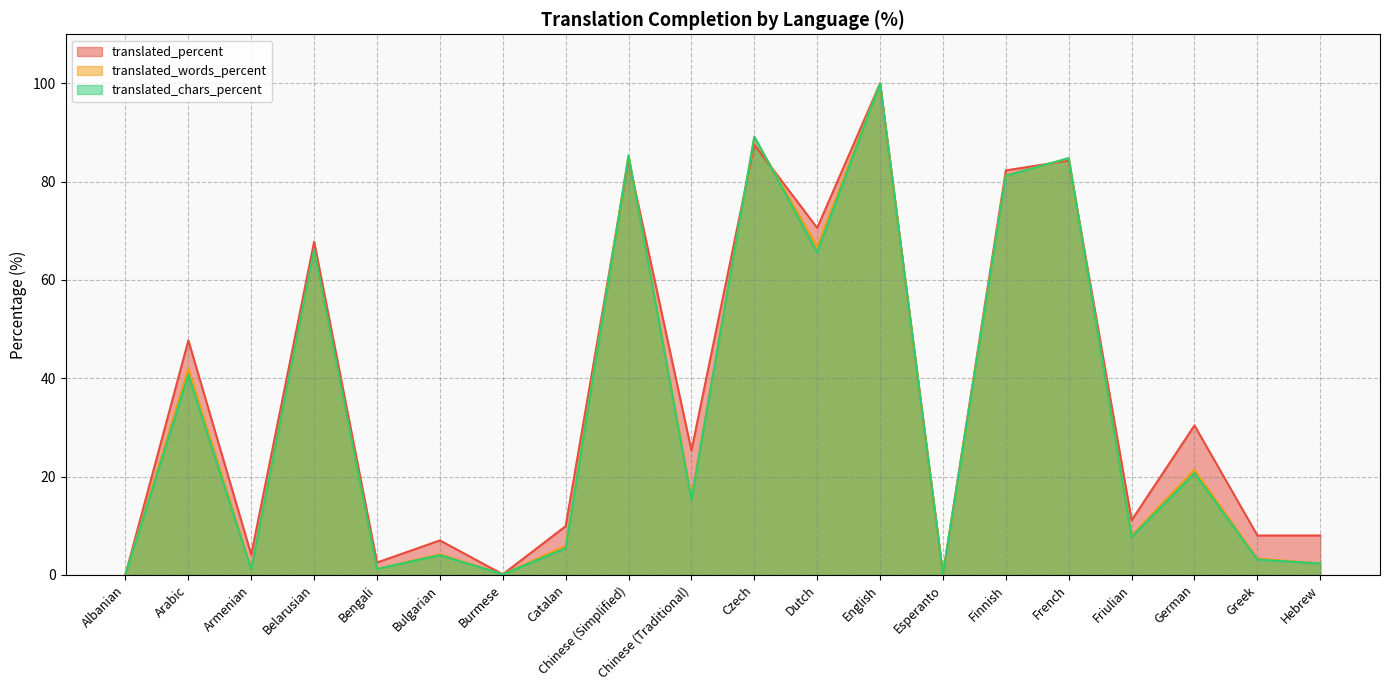

What is the average value of the translated_words_percent series?

33.9